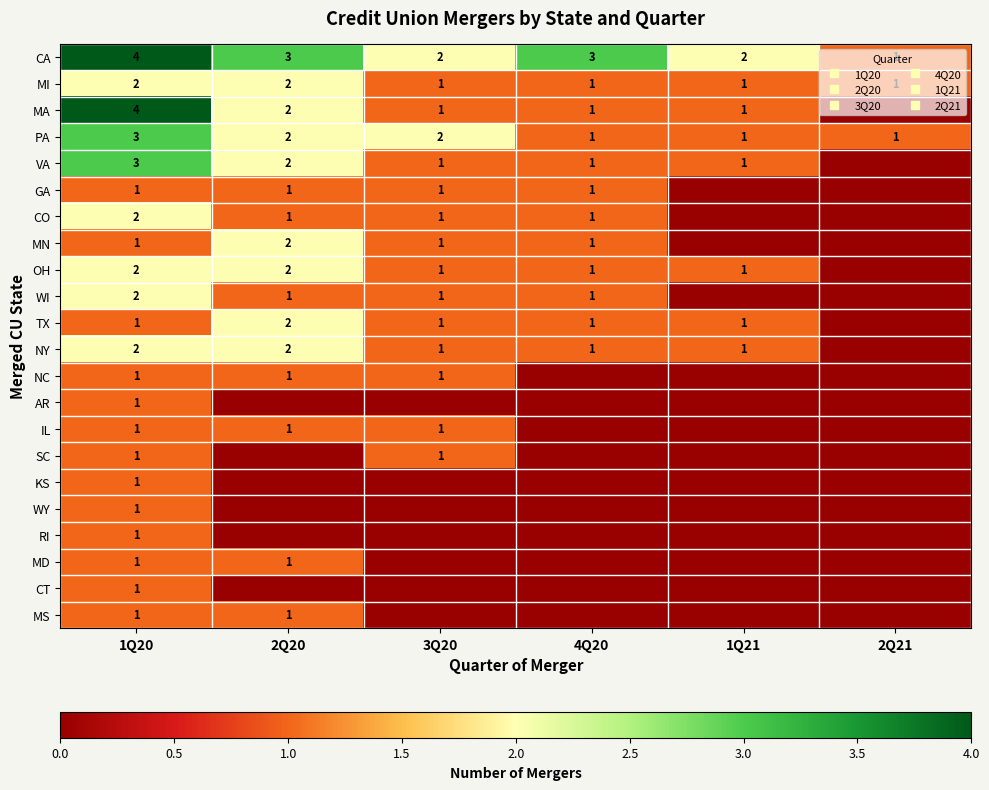

What is the sum of all NC values?

3